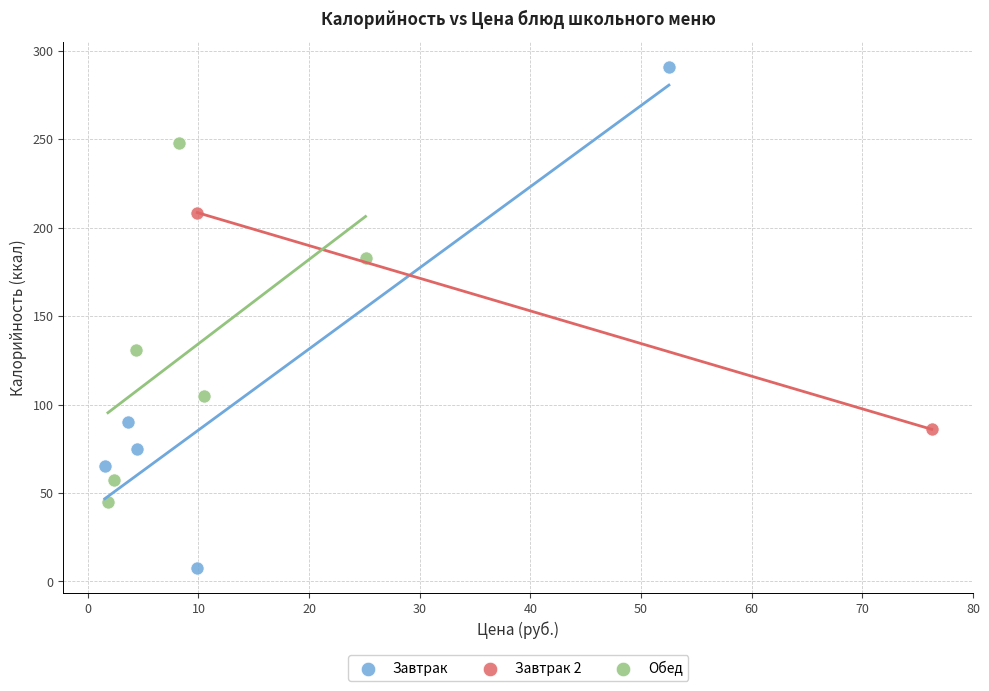

What are all the series names shown in the legend?

Завтрак, Завтрак 2, Обед